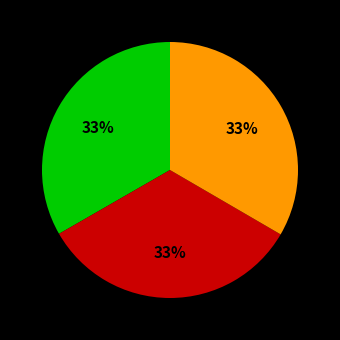

To the nearest percent, what is the average slice percentage?

33%